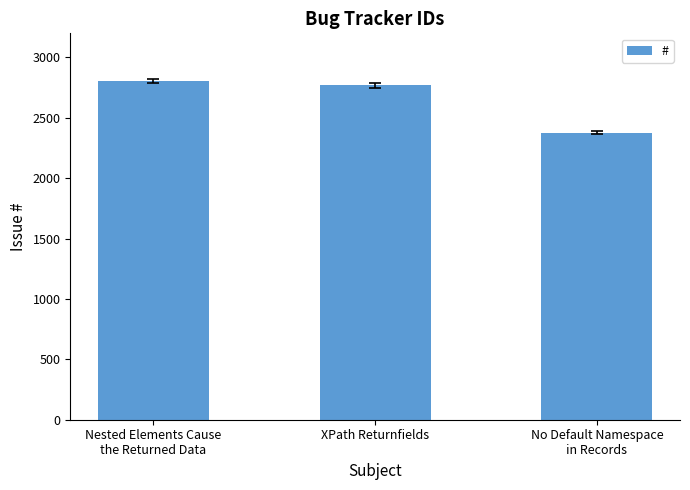

What is the change in value from Nested Elements Cause
the Returned Data to No Default Namespace
in Records?

-427